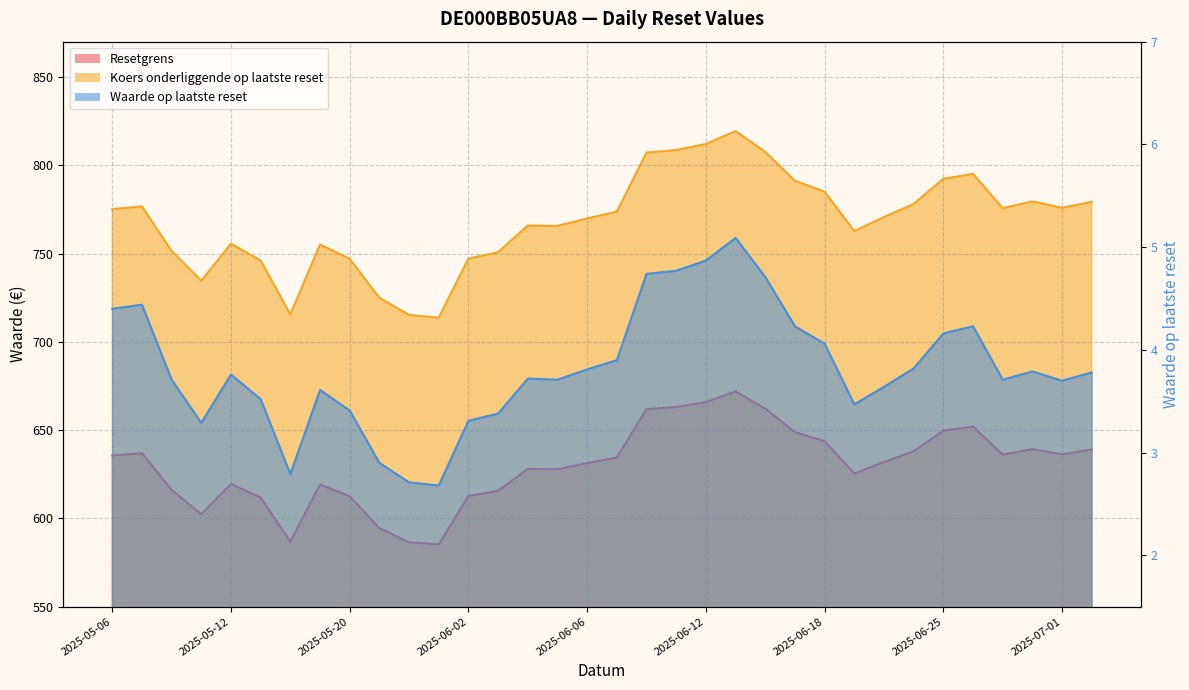

What is the difference between the Resetgrens values at 2025-05-21 and 2025-05-22?

8.0